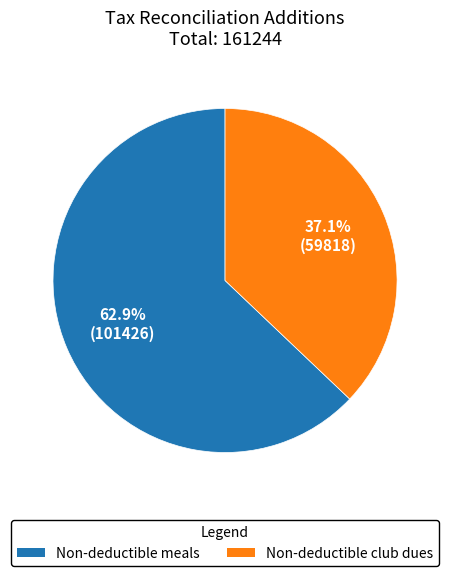

What percentage do Non-deductible meals and Non-deductible club dues together represent?

100.0%